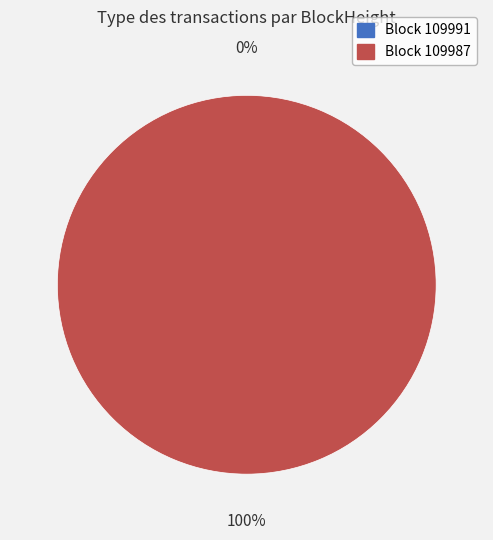

Combined, do 109987 and 109991 account for over 50%?

Yes